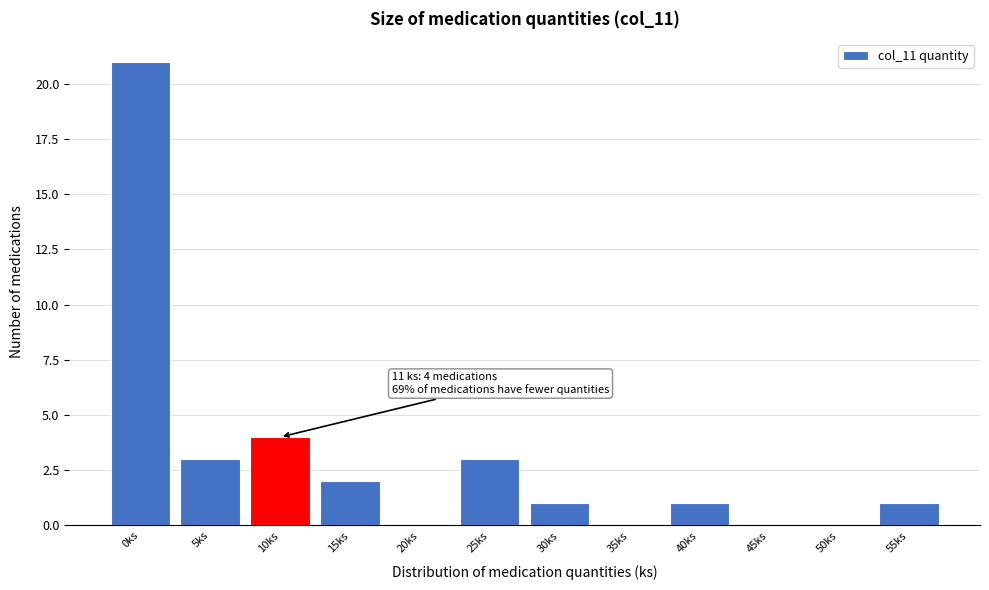

Reading left to right, extract all data points from this chart.

0ks=21	5ks=3	10ks=4	15ks=2	20ks=0	25ks=3	30ks=1	35ks=0	40ks=1	45ks=0	50ks=0	55ks=1